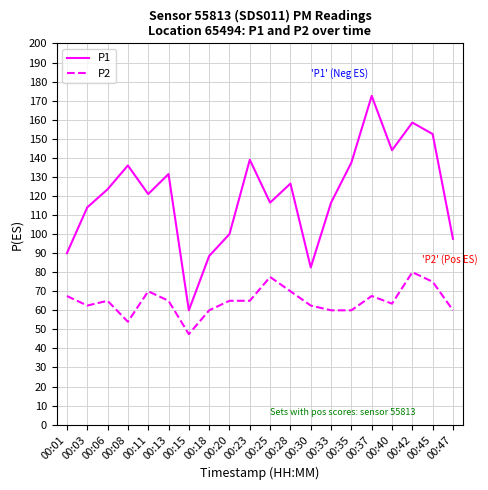

What is the maximum value shown in the chart?

172.5